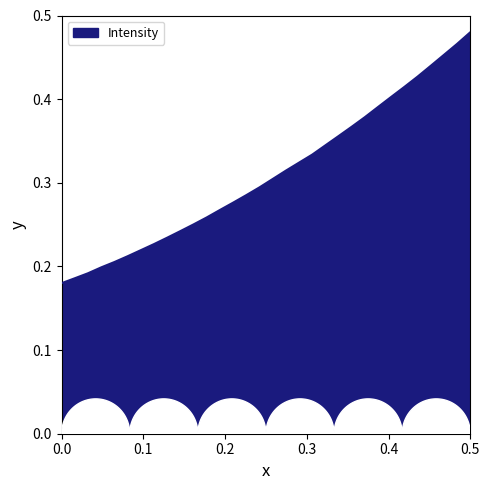

What is the average value?

0.3